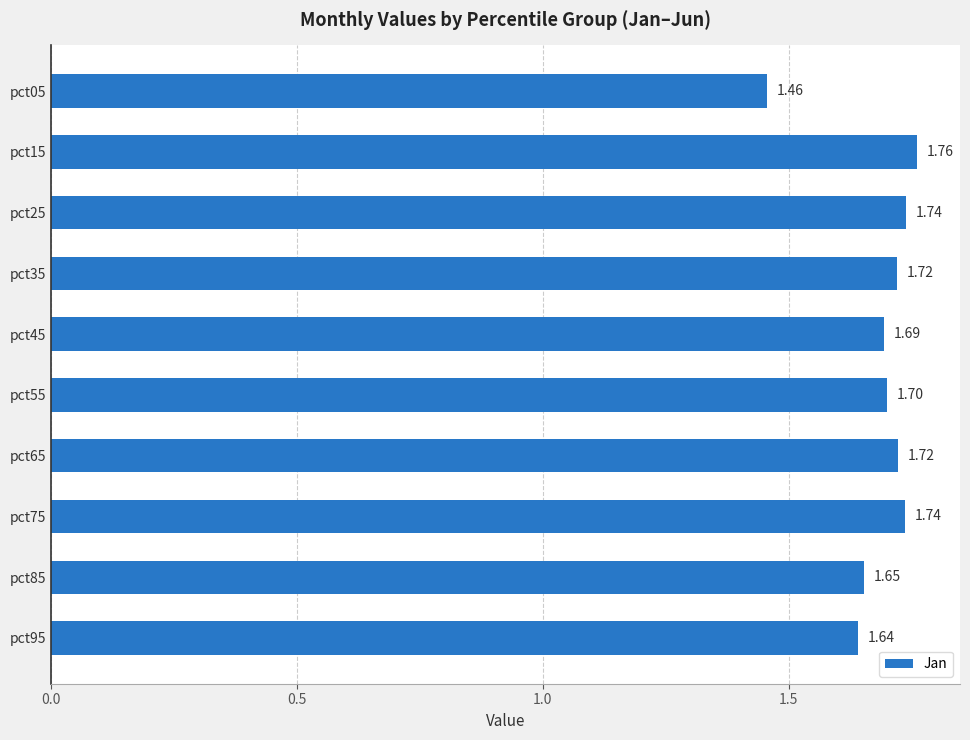

What is the difference between the maximum and minimum values?

0.3